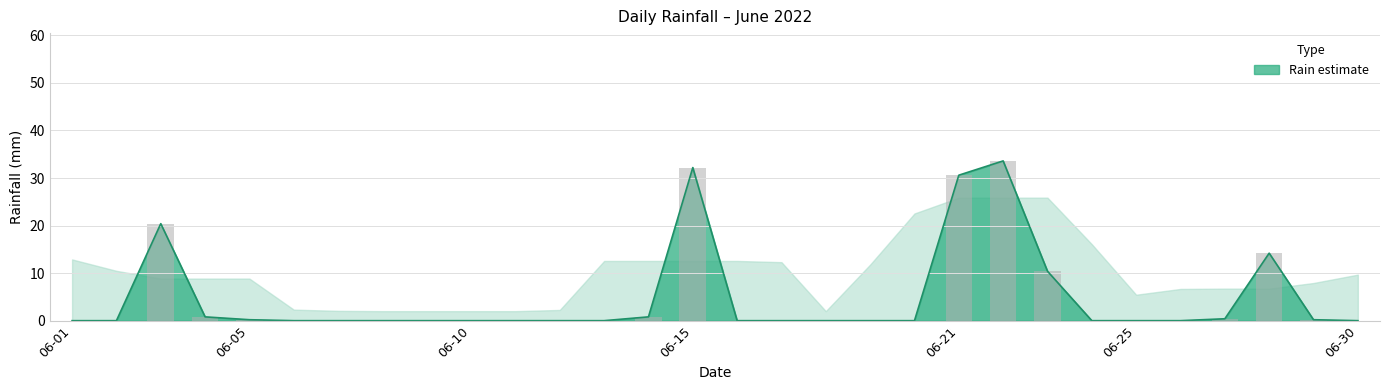

What is the difference between the second highest and minimum values?

32.2